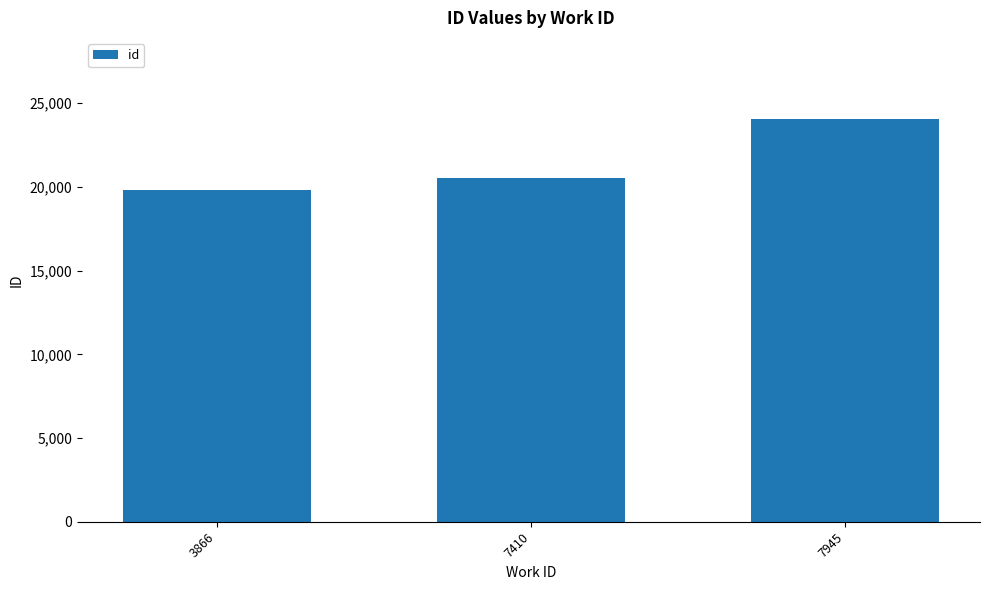

The value at 3866 is 19792. True or false?

True